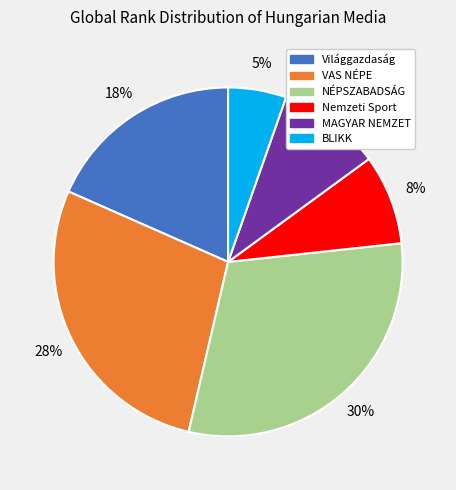

Which slice is the smallest?

BLIKK